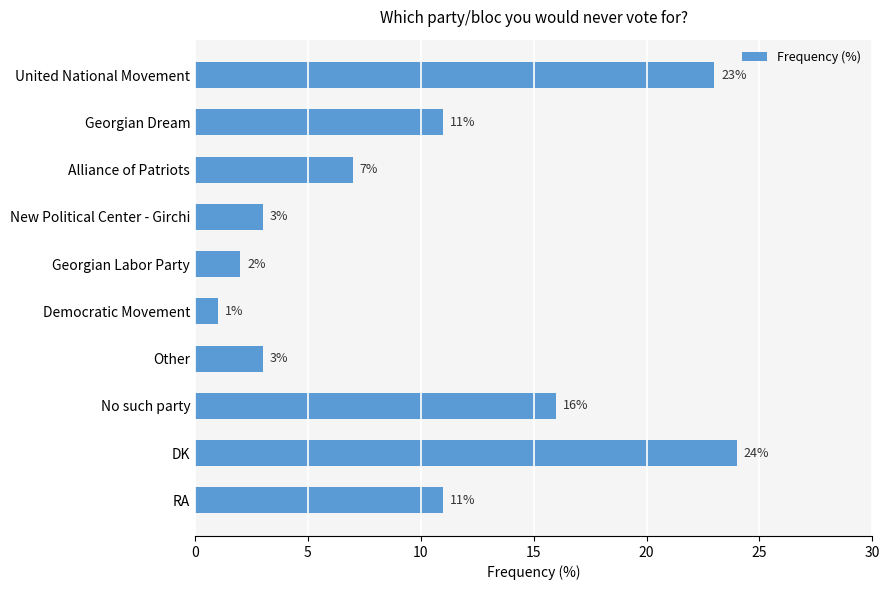

What is the greatest value displayed?

24